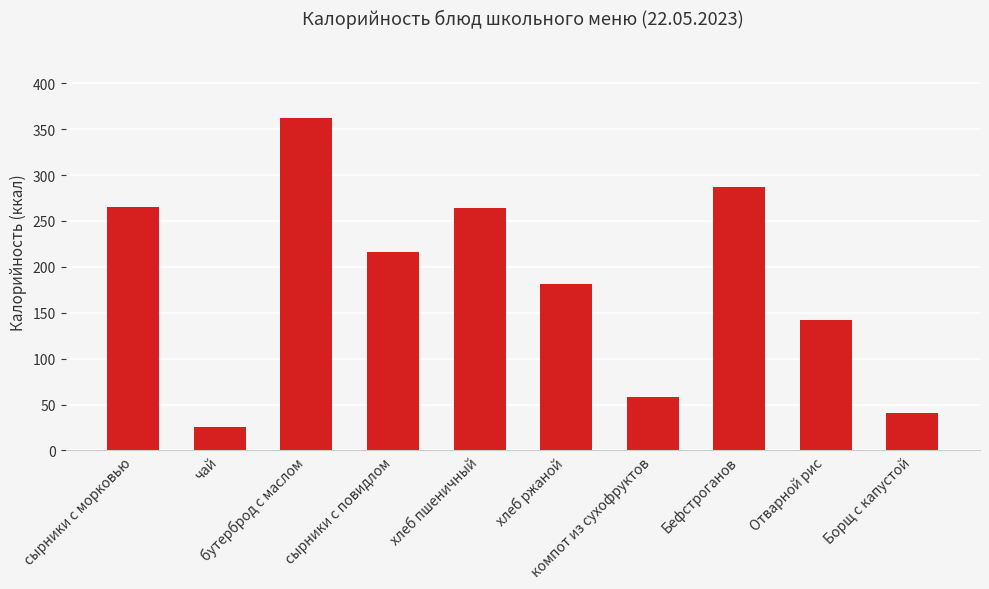

Is it true that the value at сырники с морковью is 265.8?

True